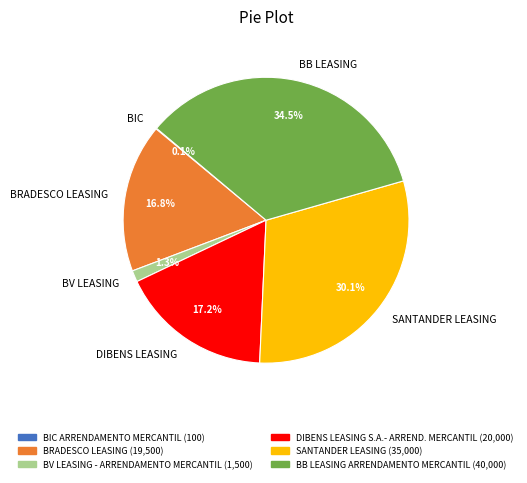

Does BB LEASING represent more than half of the total?

No